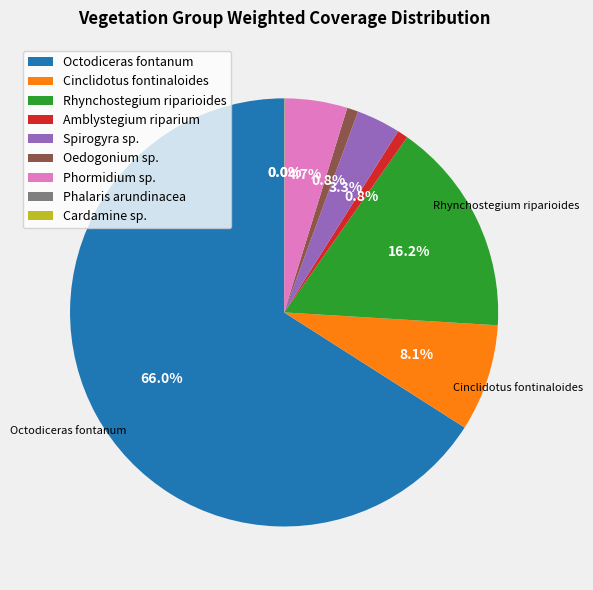

Which slice represents more than half of the pie?

Octodiceras fontanum